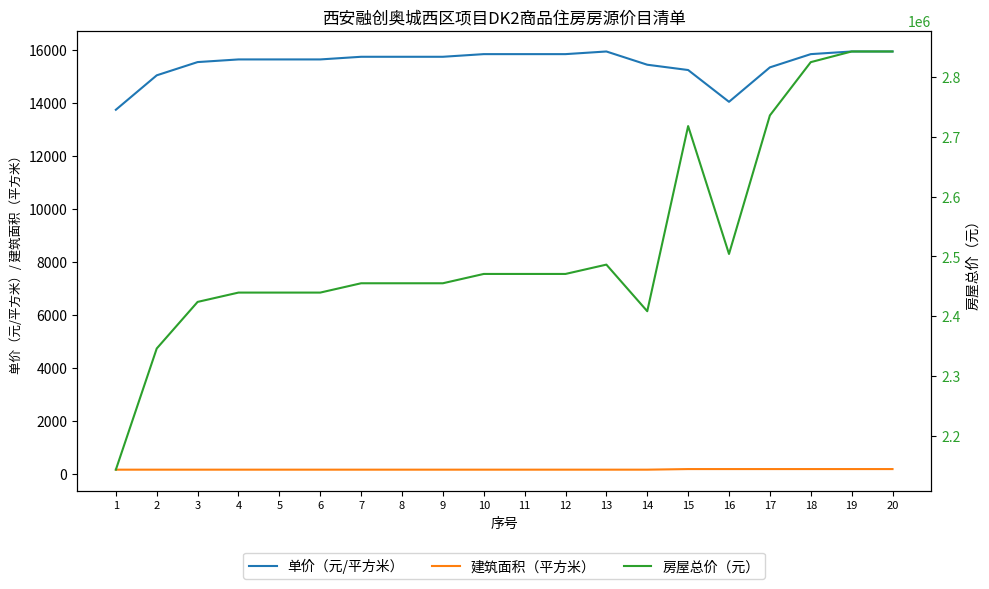

How many interior local peaks does the 房屋总价（元） series have?

2